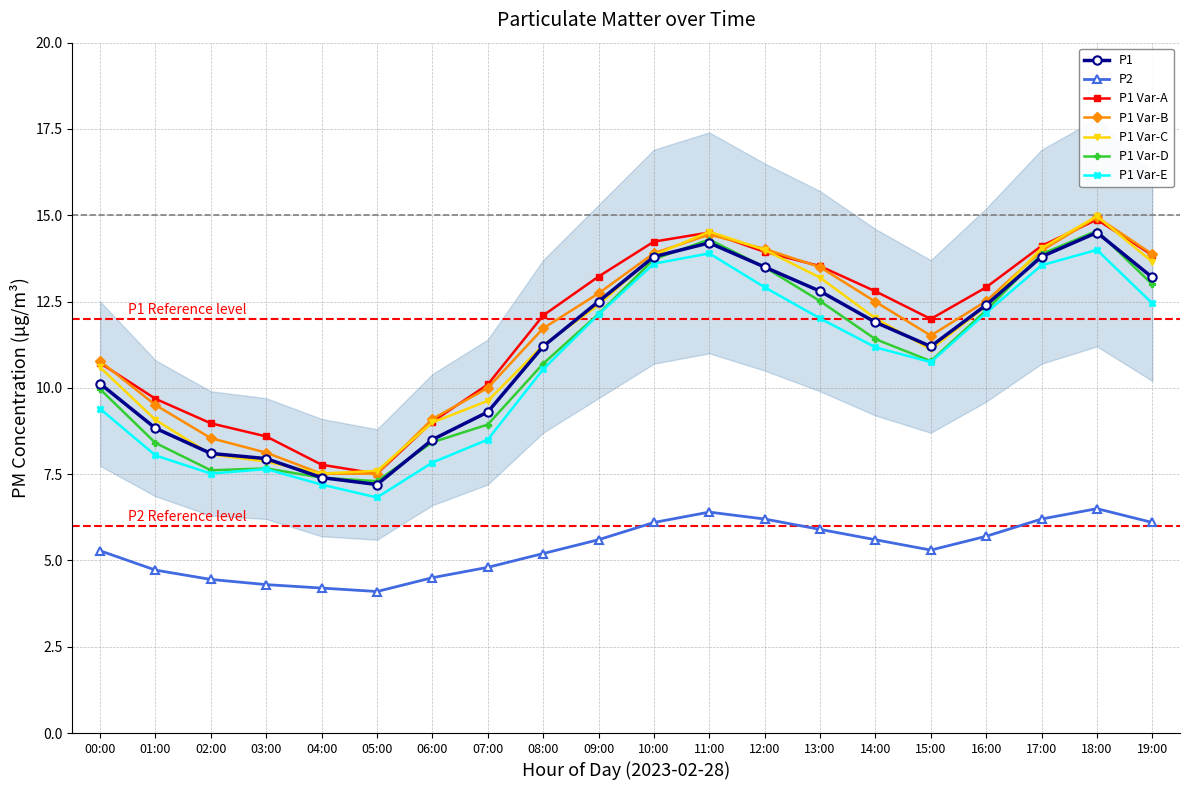

True or false: P1 and P2 intersect in this chart.

False